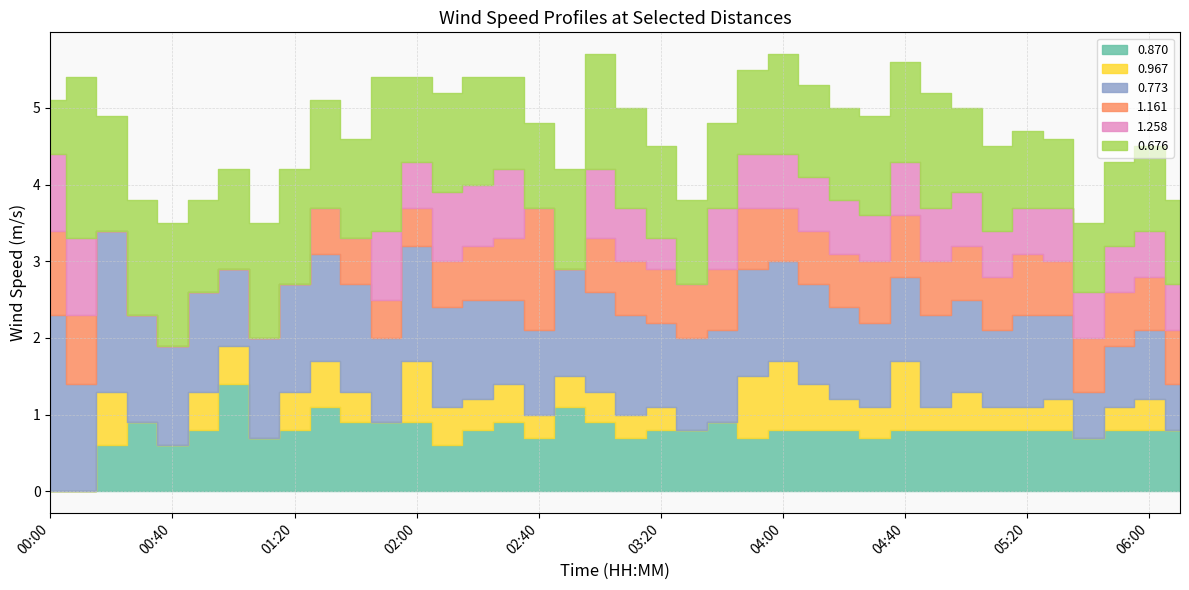

What is the label of the 23rd point from the right?

02:30